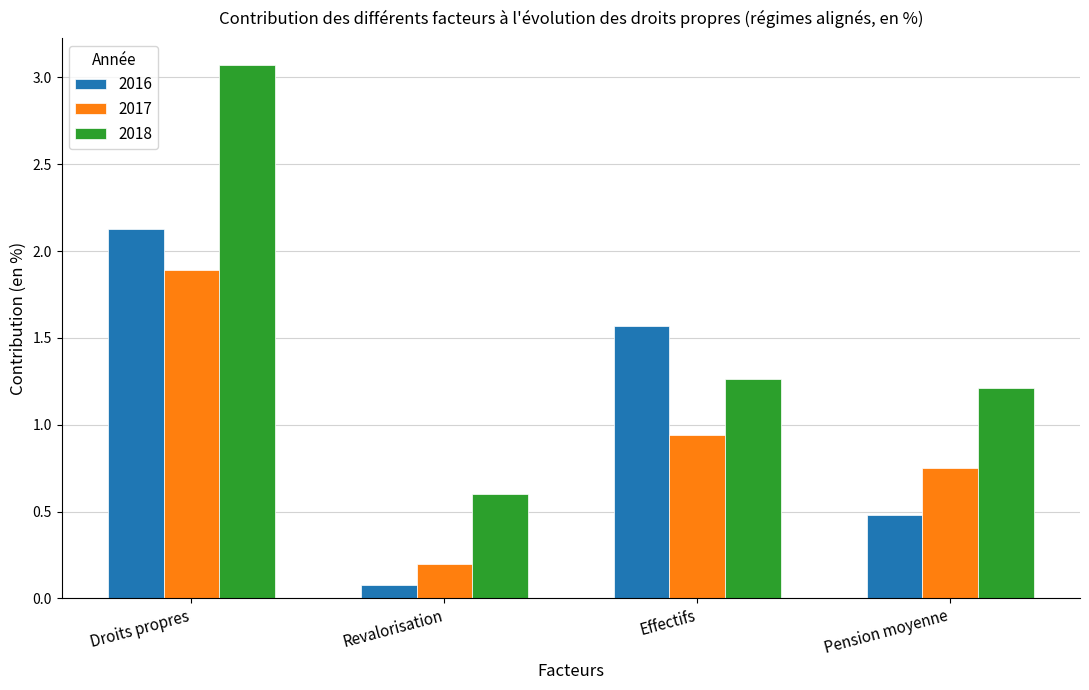

What is the smallest value displayed?

0.1